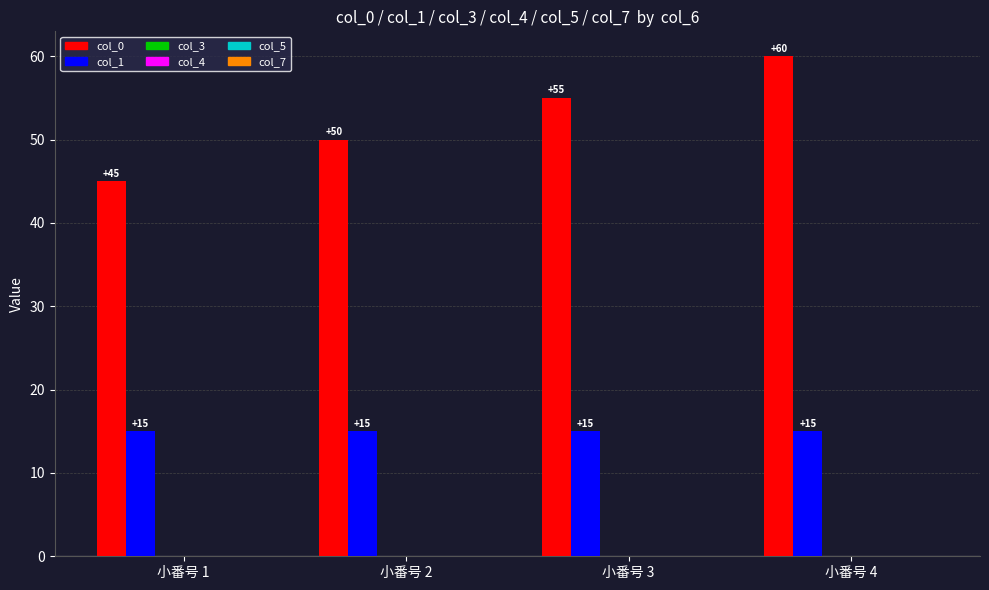

At how many categories does at least one series exceed 30?

4